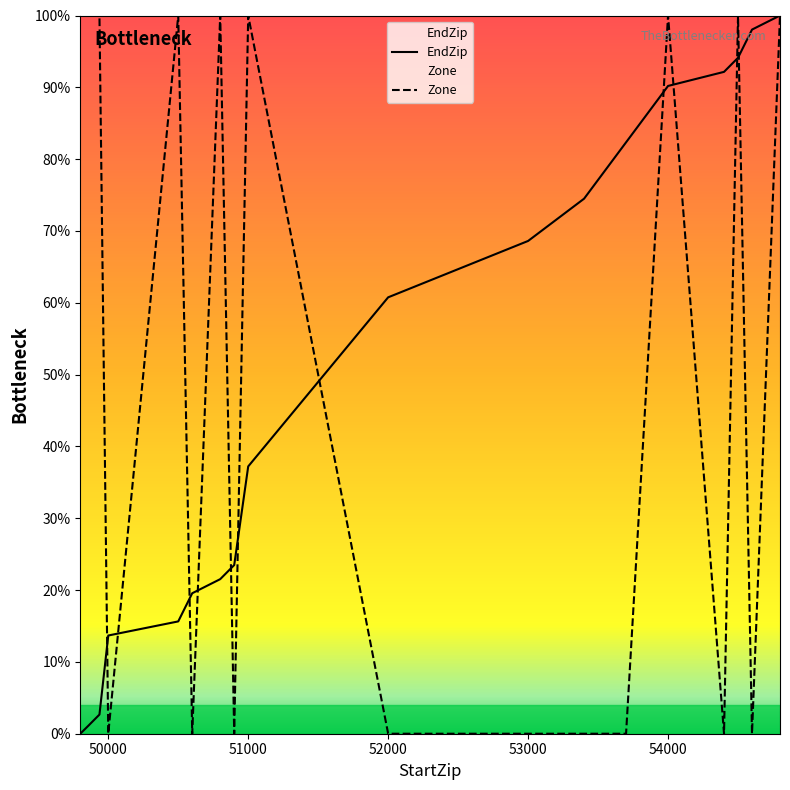

The Zone series shows 100.0 at 54501. True or false?

True